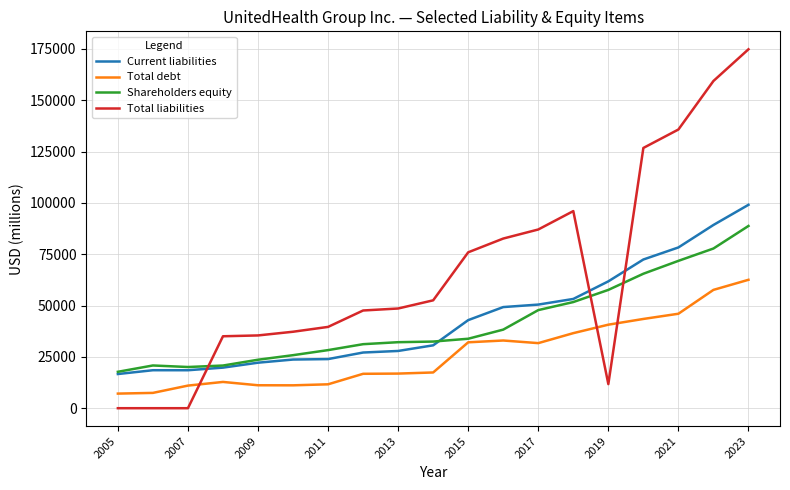

What is the maximum value shown in the chart?

174801